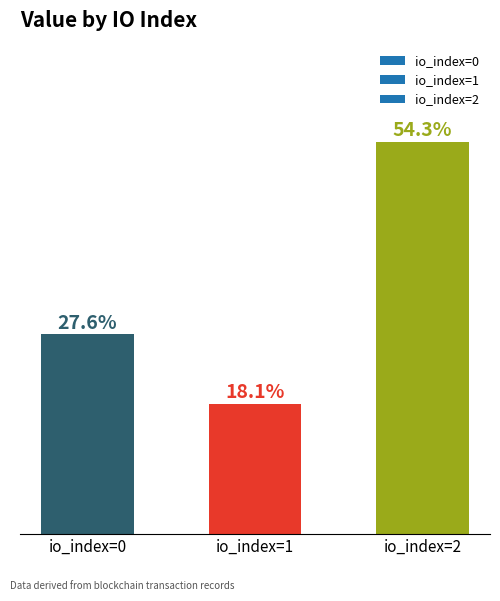

Does the chart contain any negative values?

No